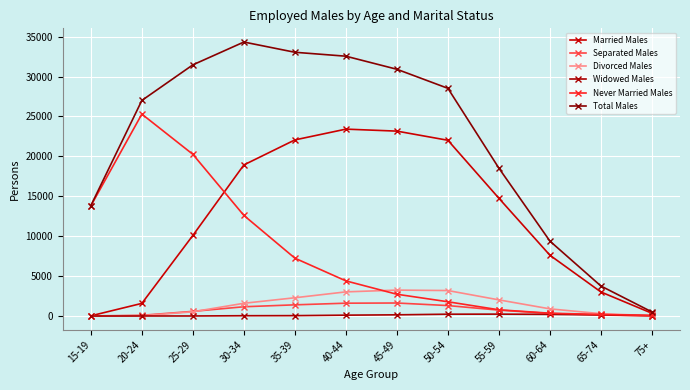

What is the label of the 5th point from the right?

50-54